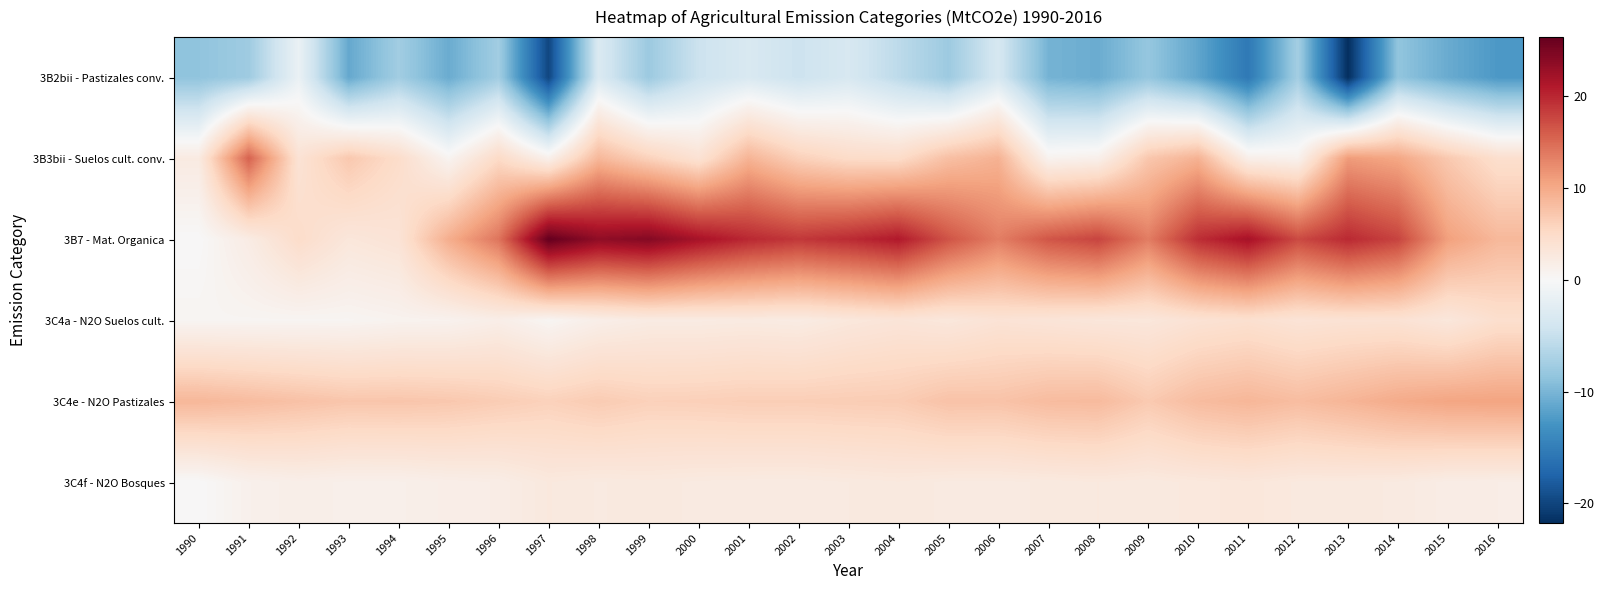

Which label corresponds to the largest value in the chart?

1997